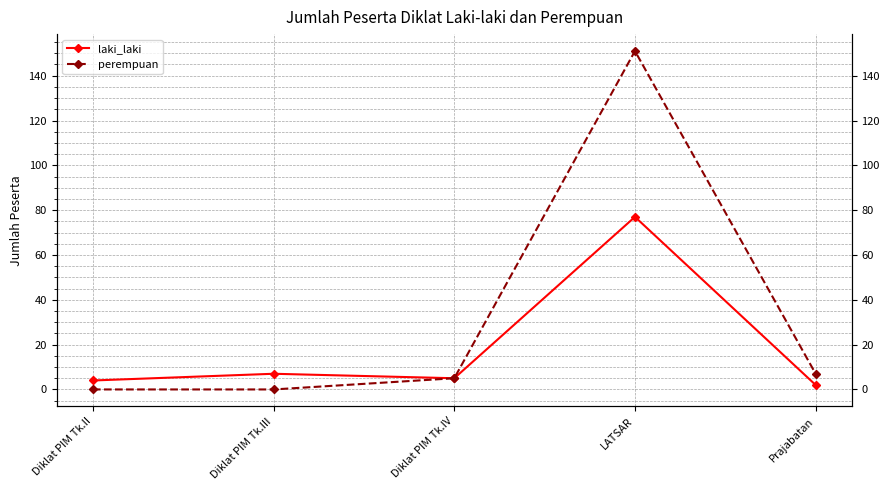

What is the maximum value shown in the chart?

151